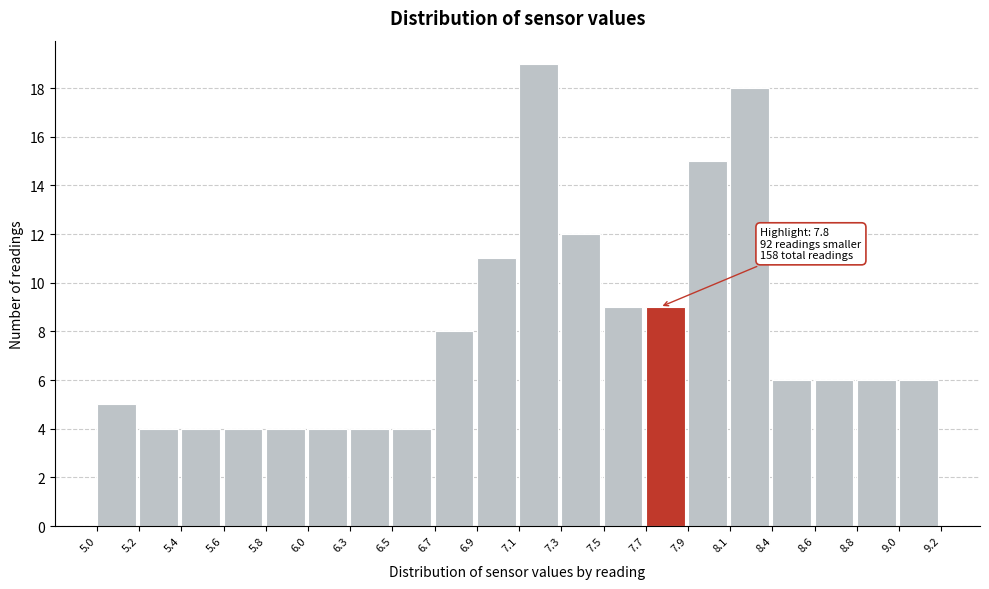

Reading right to left, list all the values displayed in this chart.

6	6	6	6	18	15	9	9	12	19	11	8	4	4	4	4	4	4	4	5